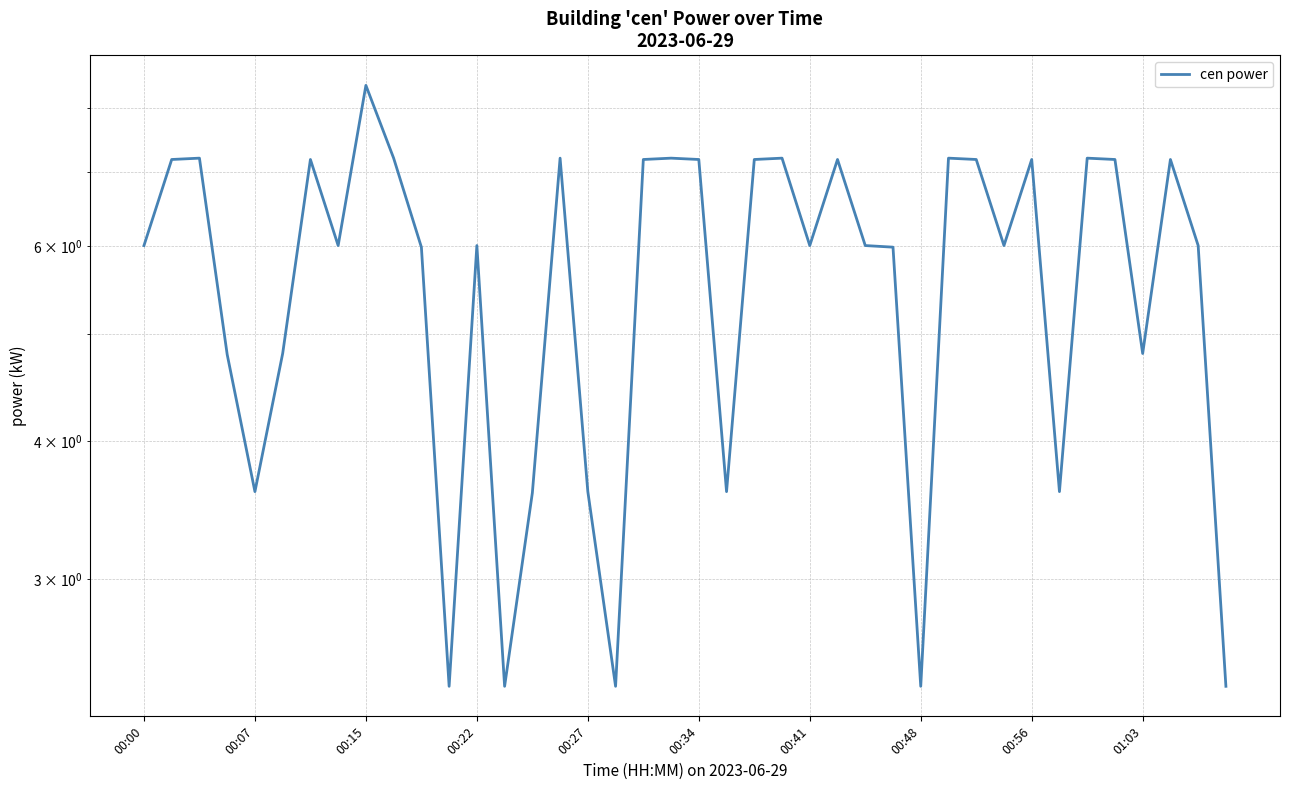

At which category does the chart reach its minimum across all series?

11